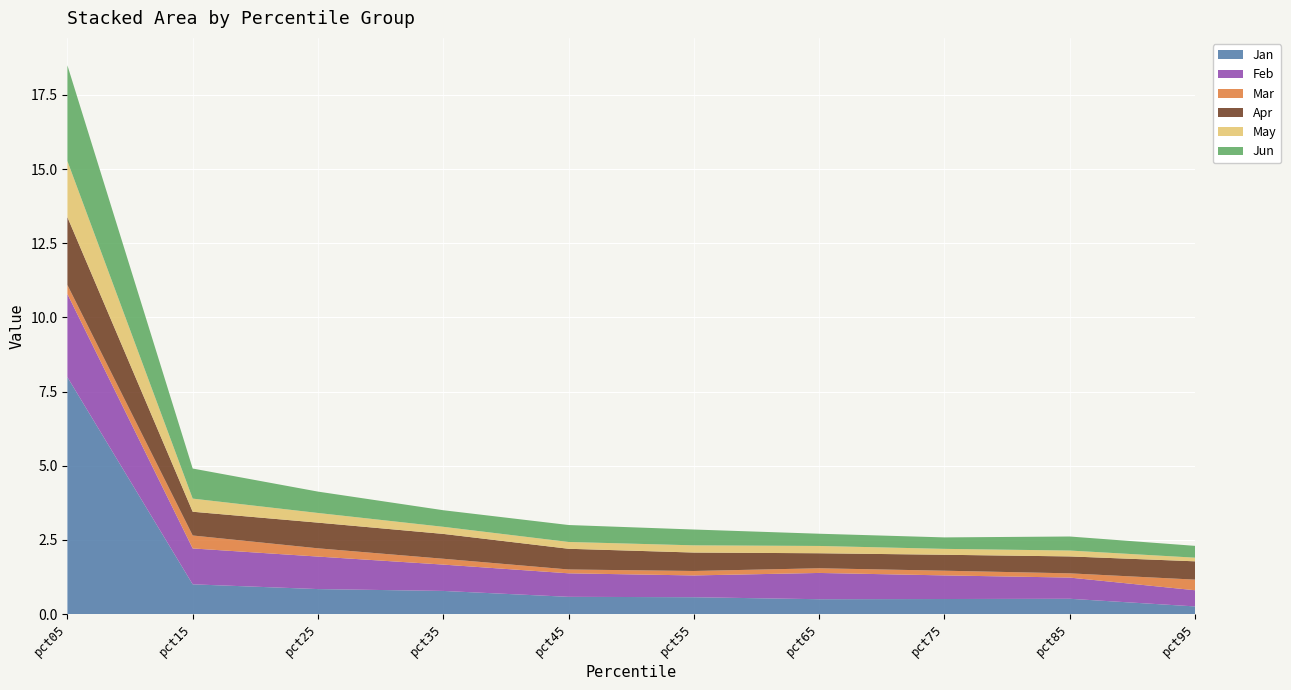

Reading left to right, transcribe all the data shown in this chart.

Jan: pct05=8.0	pct15=1.0	pct25=0.8	pct35=0.8	pct45=0.6	pct55=0.6	pct65=0.5	pct75=0.5	pct85=0.5	pct95=0.3
Feb: pct05=2.8	pct15=1.2	pct25=1.1	pct35=0.9	pct45=0.8	pct55=0.7	pct65=0.9	pct75=0.8	pct85=0.7	pct95=0.5
Mar: pct05=0.3	pct15=0.4	pct25=0.3	pct35=0.2	pct45=0.1	pct55=0.2	pct65=0.2	pct75=0.2	pct85=0.1	pct95=0.4
Apr: pct05=2.3	pct15=0.8	pct25=0.9	pct35=0.8	pct45=0.7	pct55=0.6	pct65=0.5	pct75=0.5	pct85=0.6	pct95=0.6
May: pct05=1.9	pct15=0.4	pct25=0.3	pct35=0.2	pct45=0.2	pct55=0.2	pct65=0.2	pct75=0.2	pct85=0.2	pct95=0.1
Jun: pct05=3.2	pct15=1.0	pct25=0.7	pct35=0.6	pct45=0.6	pct55=0.5	pct65=0.4	pct75=0.4	pct85=0.5	pct95=0.4